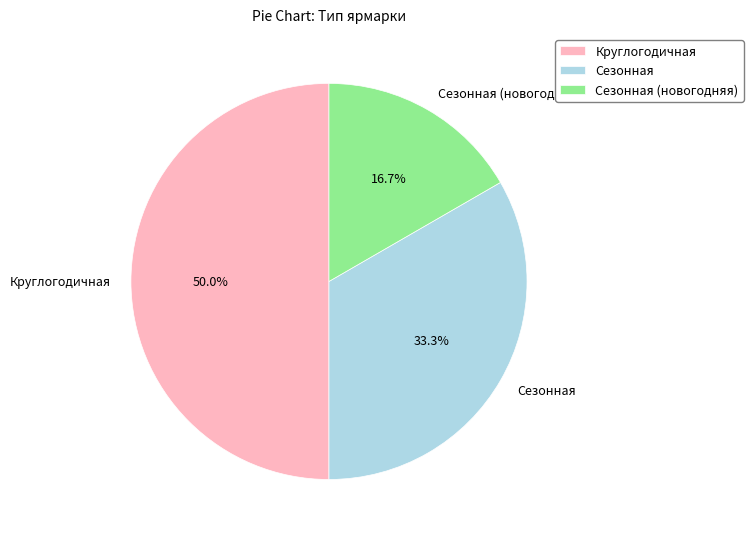

How many slices are in this pie chart?

3